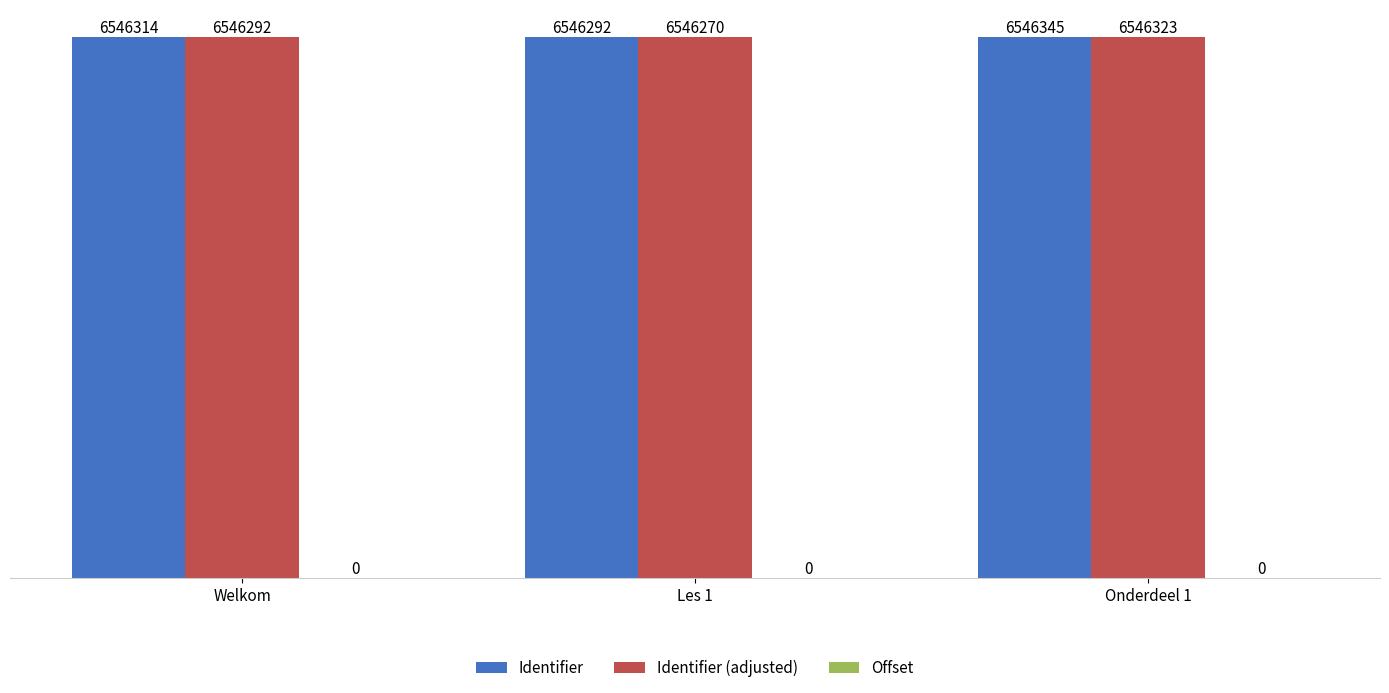

How many groups of bars are there?

3